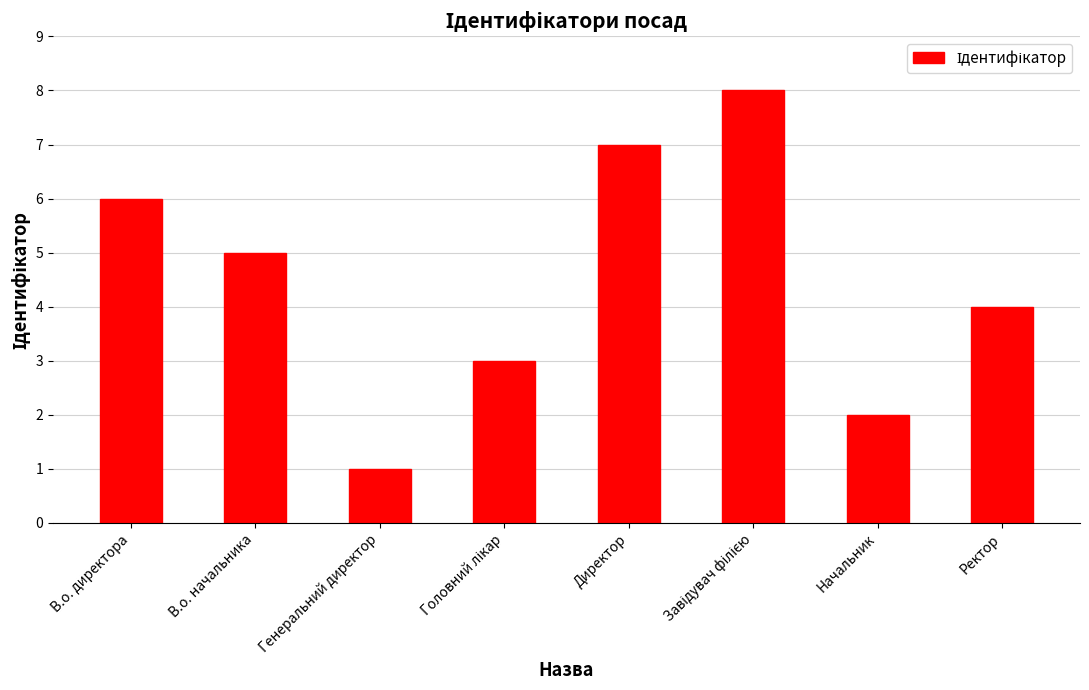

What position from the right is Ректор?

1